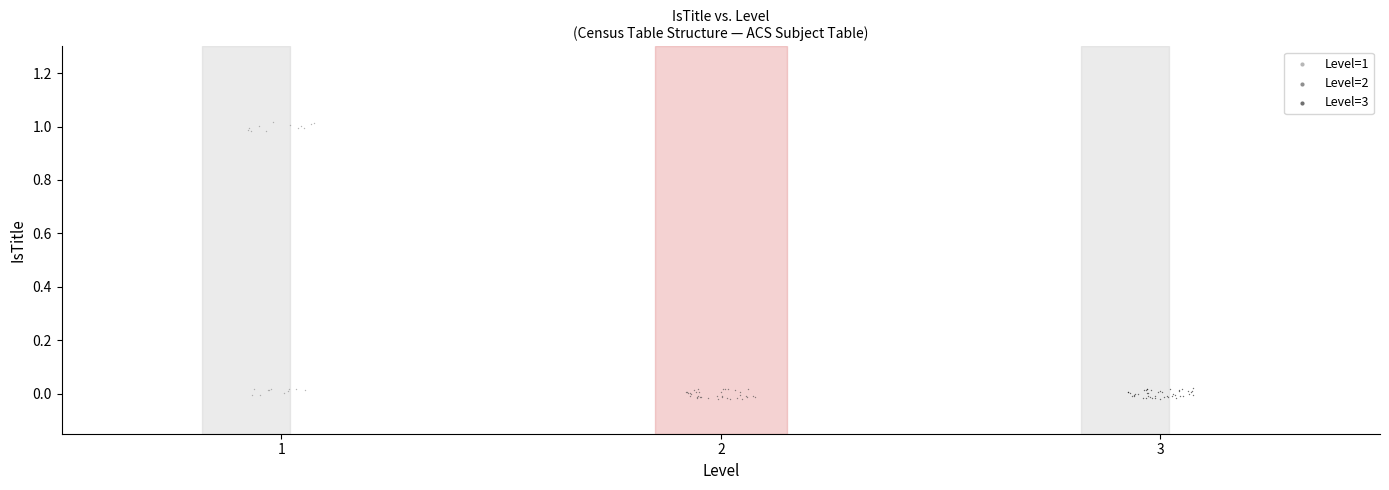

Which series has the widest spread of Y values?

Level=1